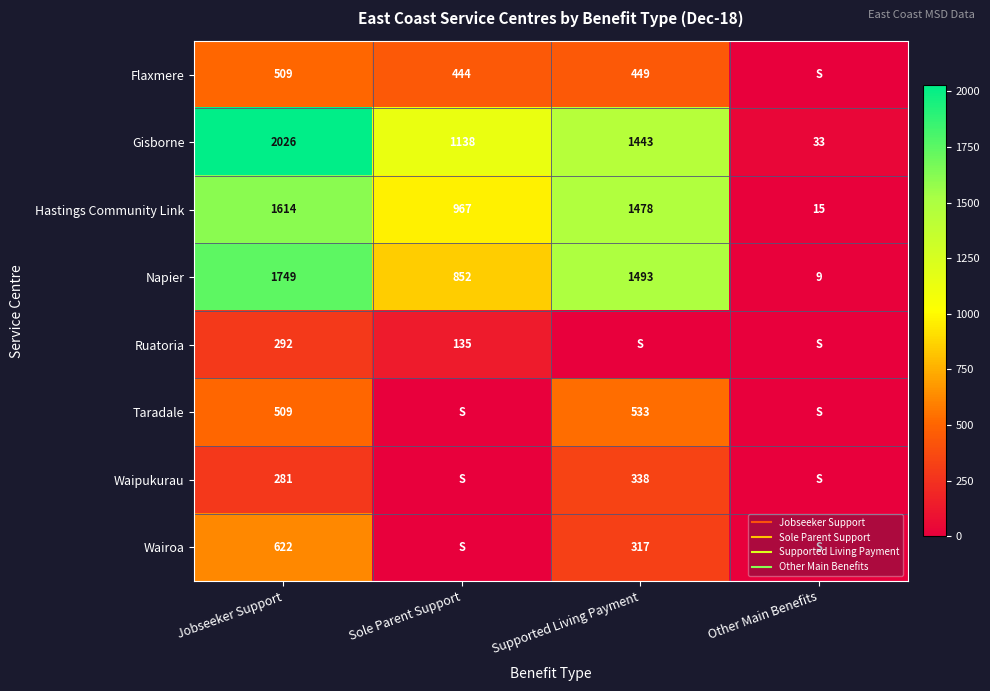

Between Jobseeker Support and Sole Parent Support, which series saw the biggest shift?

Napier